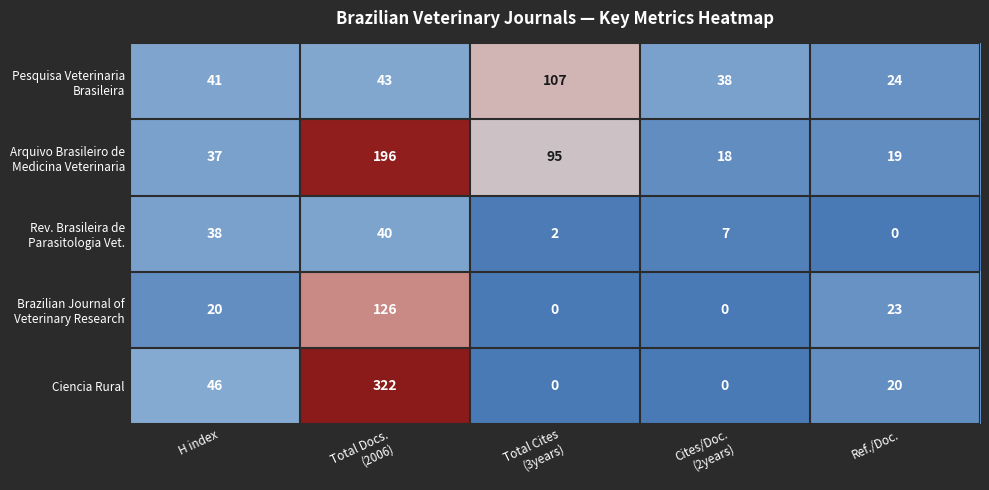

Where does the Ciencia Rural series first go above 20?

H index